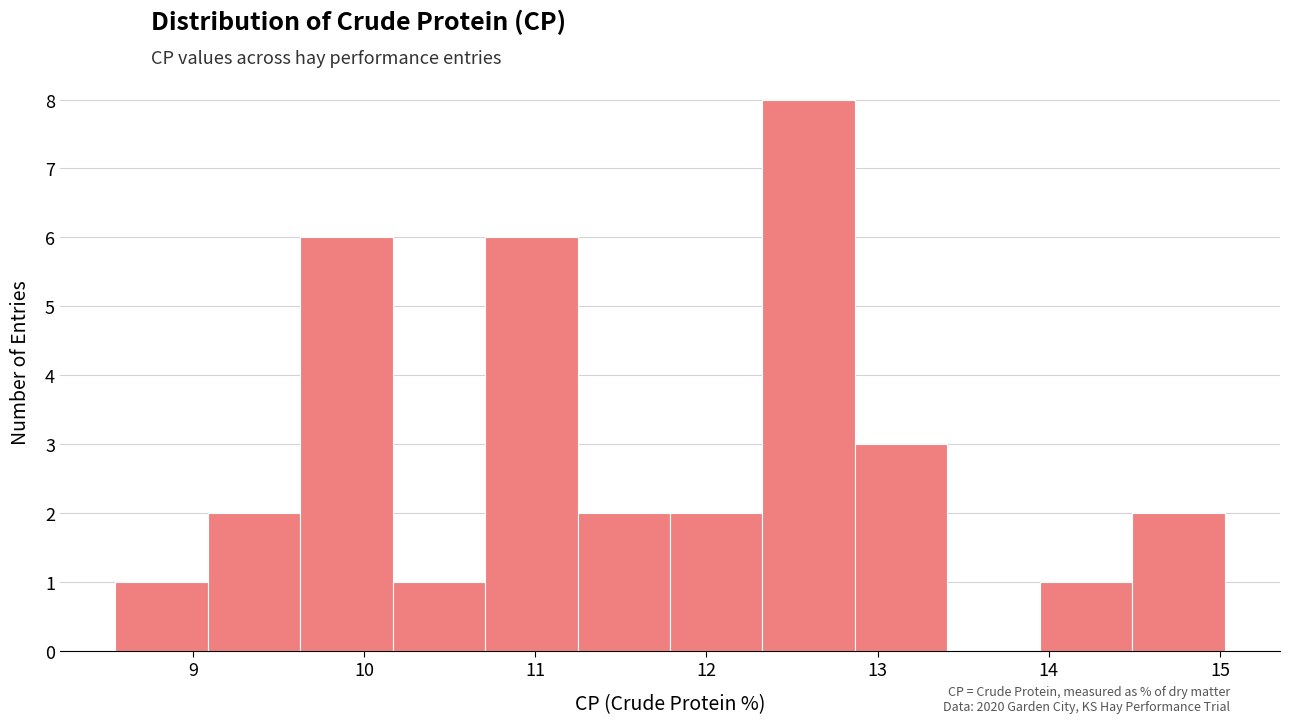

Reading left to right, transcribe this chart: for each bar, give the range it covers on the x-axis and its height. Neither the bar edges nor the heights are printed on the chart, so give them approximately, as read against the axes.

8.5 to 9.1: 1
9.1 to 9.6: 2
9.6 to 10.2: 6
10.2 to 10.7: 1
10.7 to 11.2: 6
11.2 to 11.8: 2
11.8 to 12.3: 2
12.3 to 12.9: 8
12.9 to 13.4: 3
13.4 to 13.9: 0
13.9 to 14.5: 1
14.5 to 15.0: 2